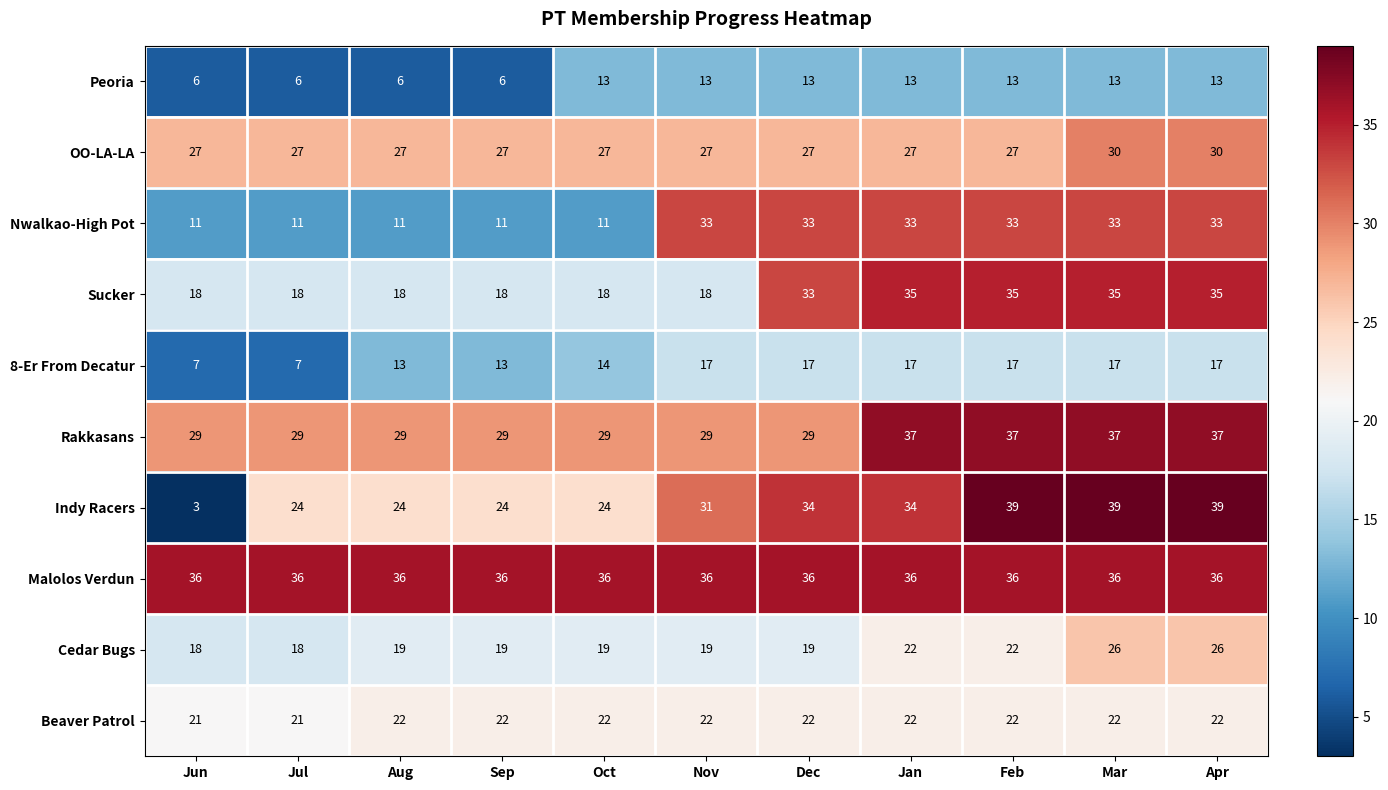

What is the maximum value shown in the chart?

39